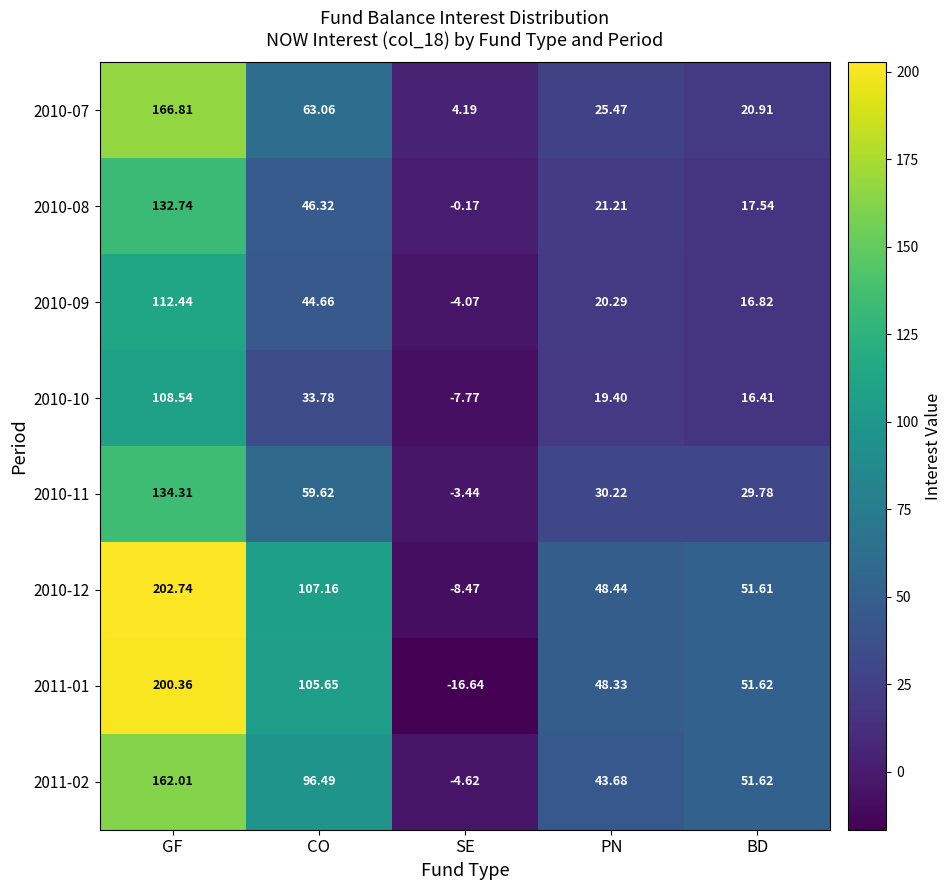

Where does the 2010-10 series first go above 19?

GF